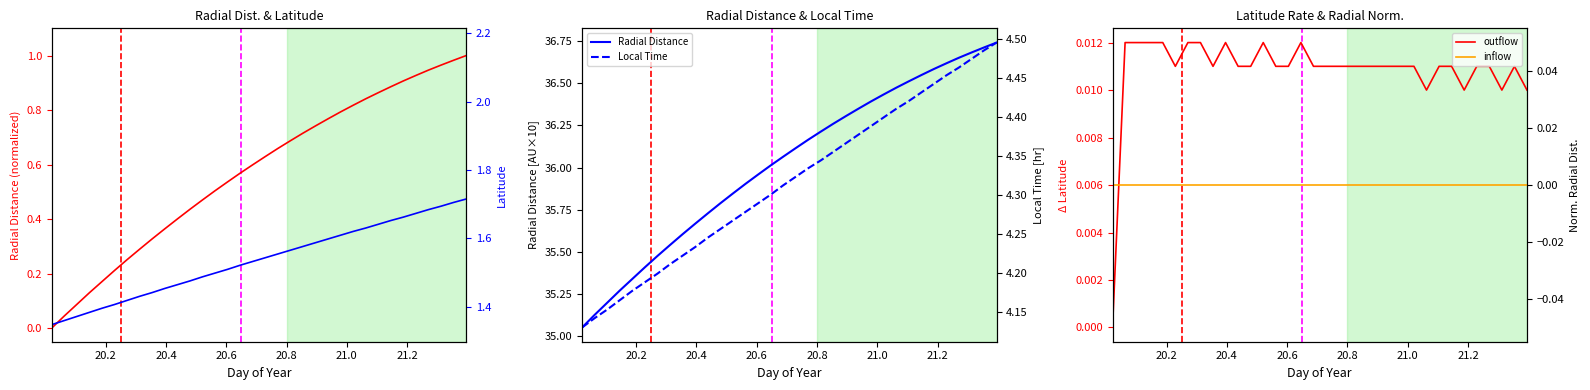

True or false: Radial_Distance has more than 1 interior local peaks.

False